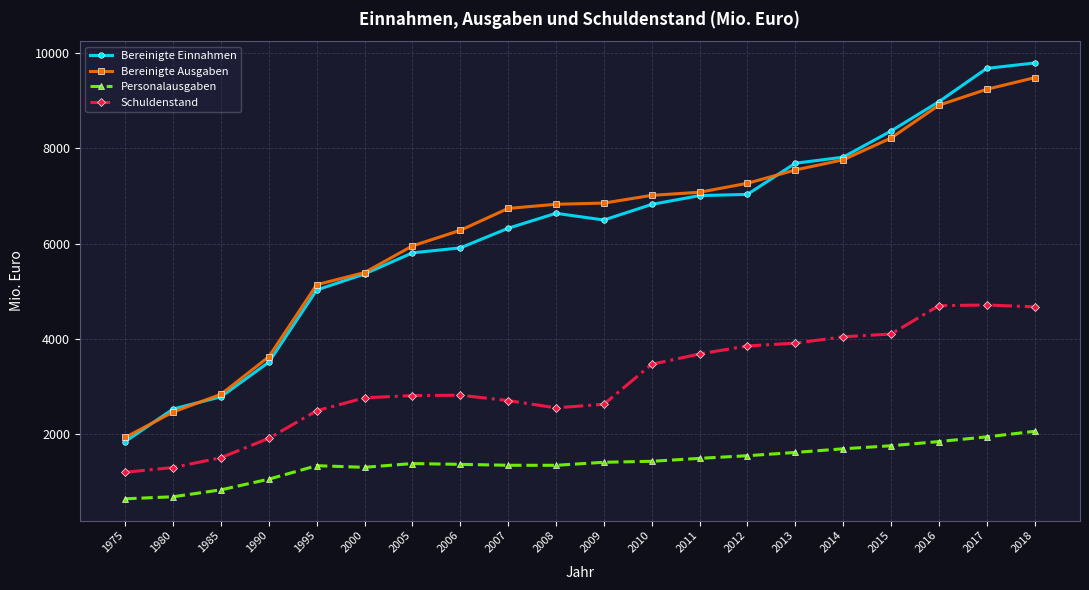

At which category is the sum across all series the highest?

2018